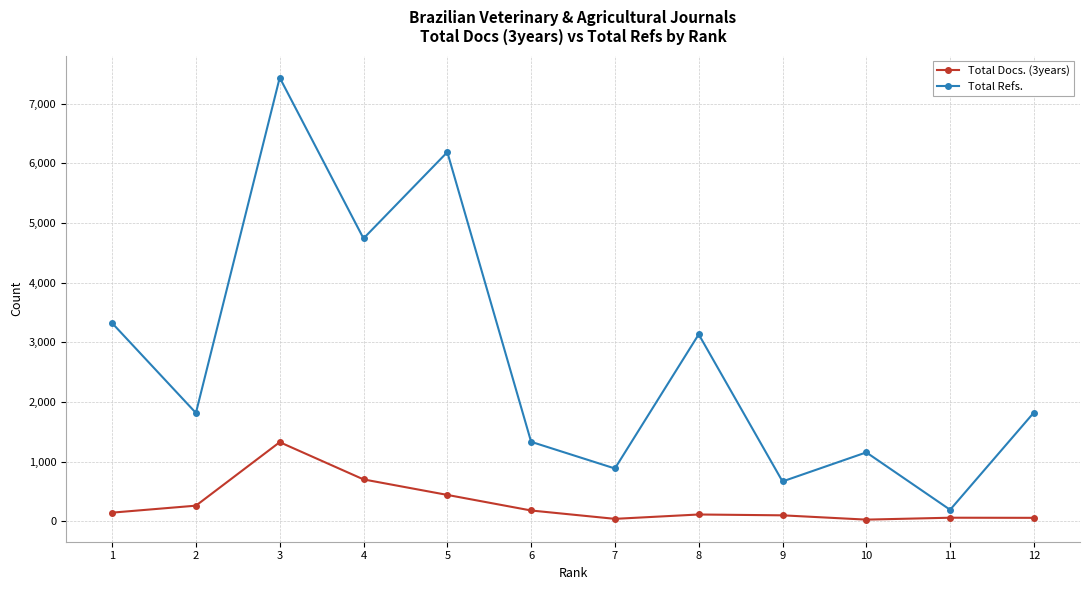

True or false: Total Docs. (3years) has more than 1 interior local peaks.

True